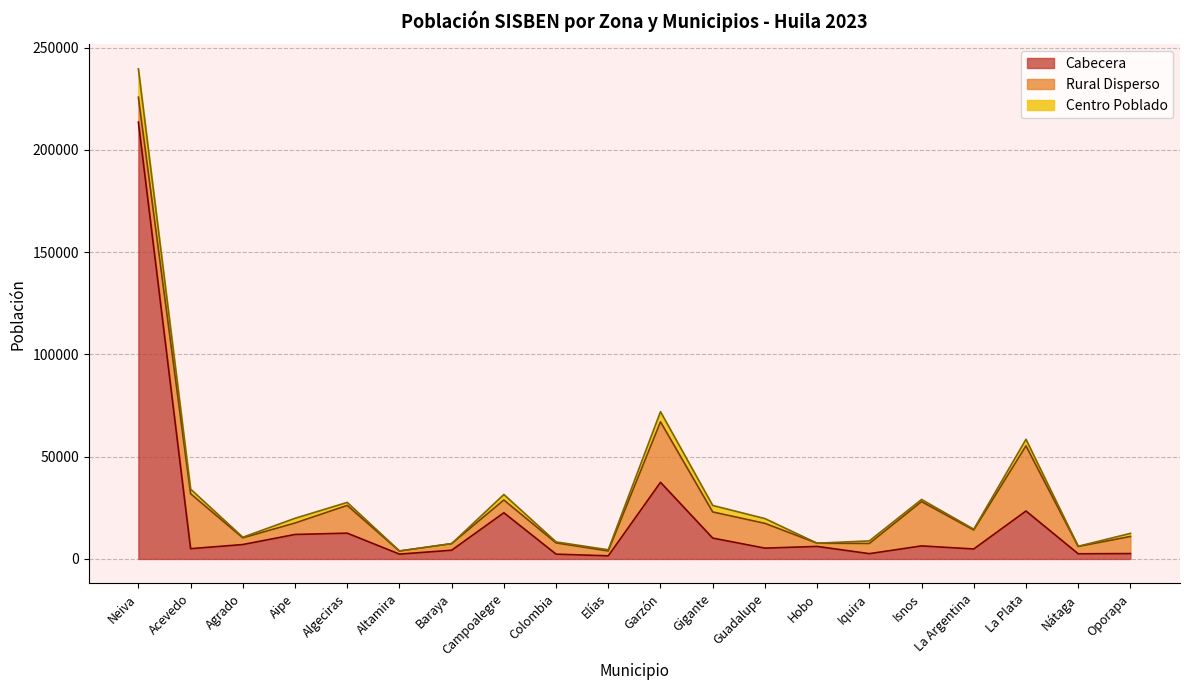

At which category does Rural Disperso reach its first local peak?

Acevedo